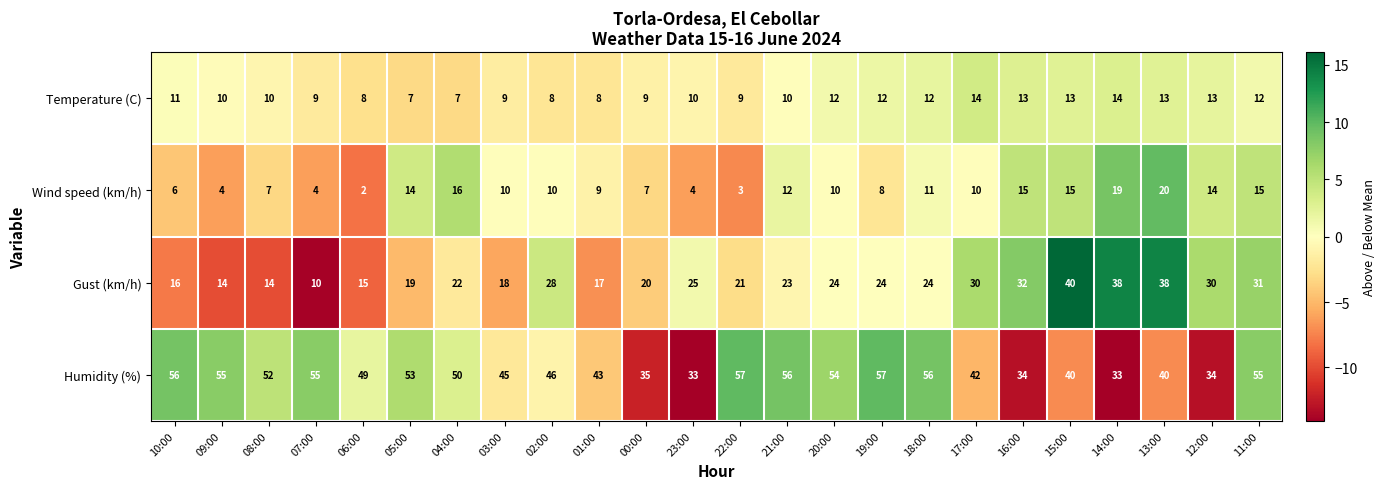

List the series in order of their peak value, highest first.

Humidity (%), Gust (km/h), Wind speed (km/h), Temperature (C)